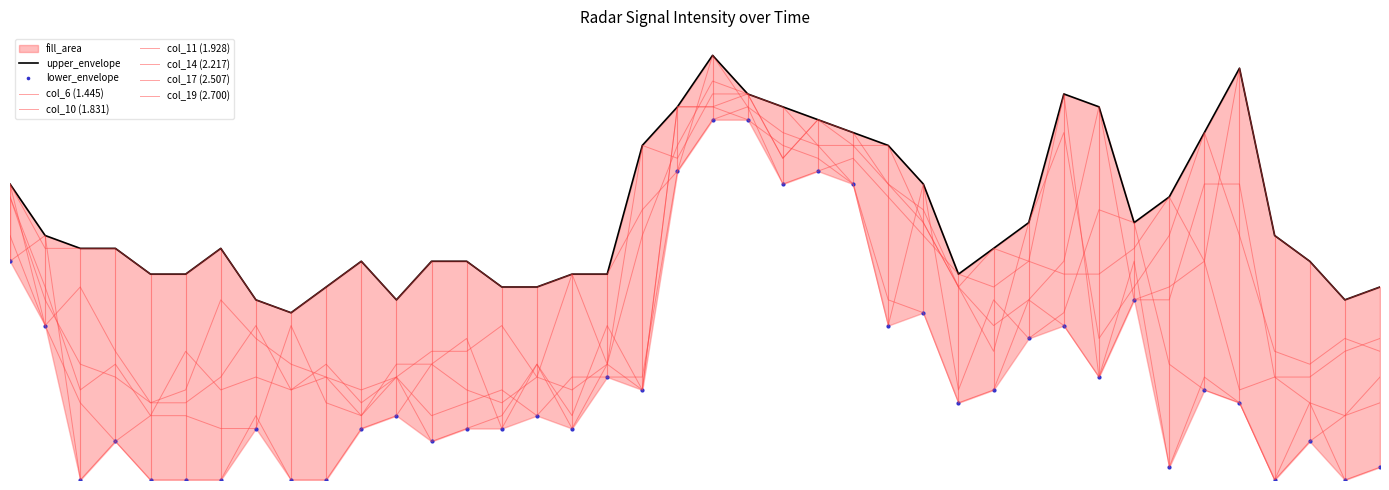

Count the number of data series in this chart.

6